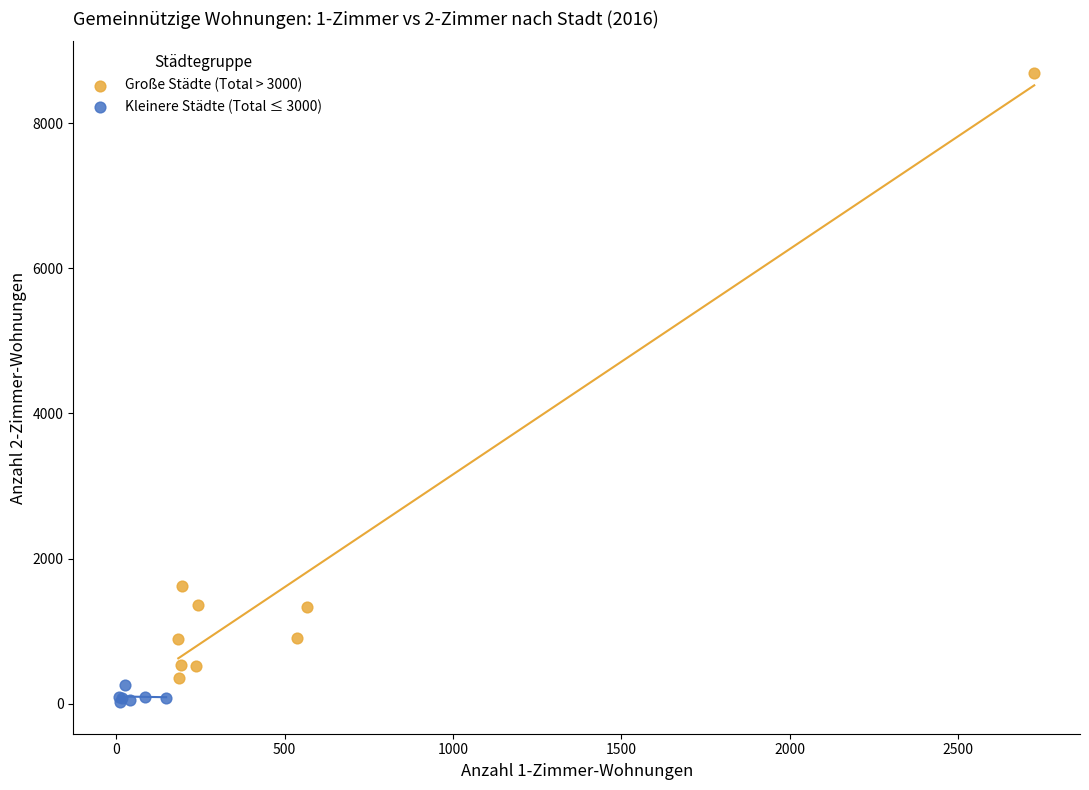

Which series has the largest Y range (max minus min)?

Große Städte (Total > 3000)